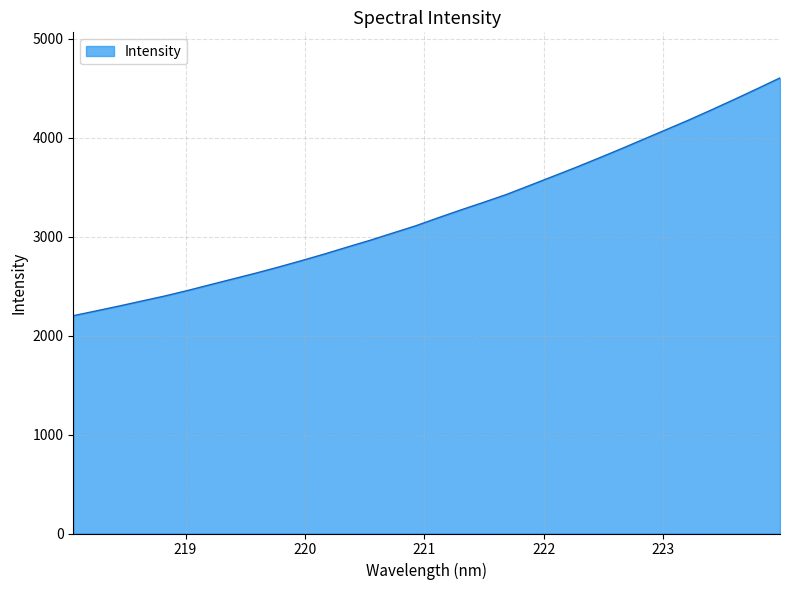

What is the difference between the second highest and second lowest values?

2246.2